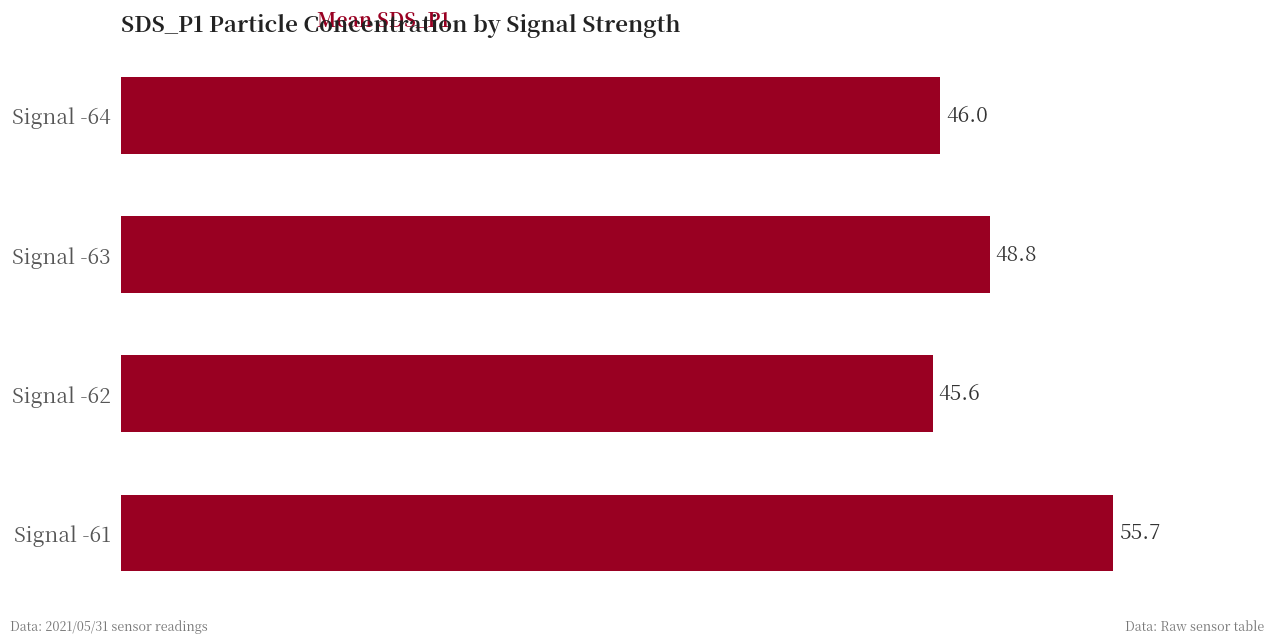

True or false: the data shows 16.5 at Signal -63.

False